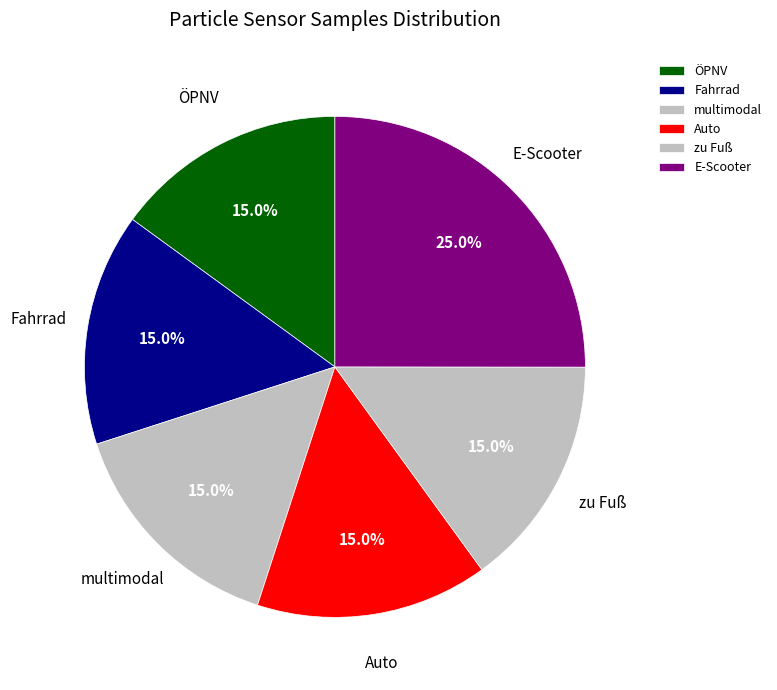

Is there a majority slice in this chart?

No